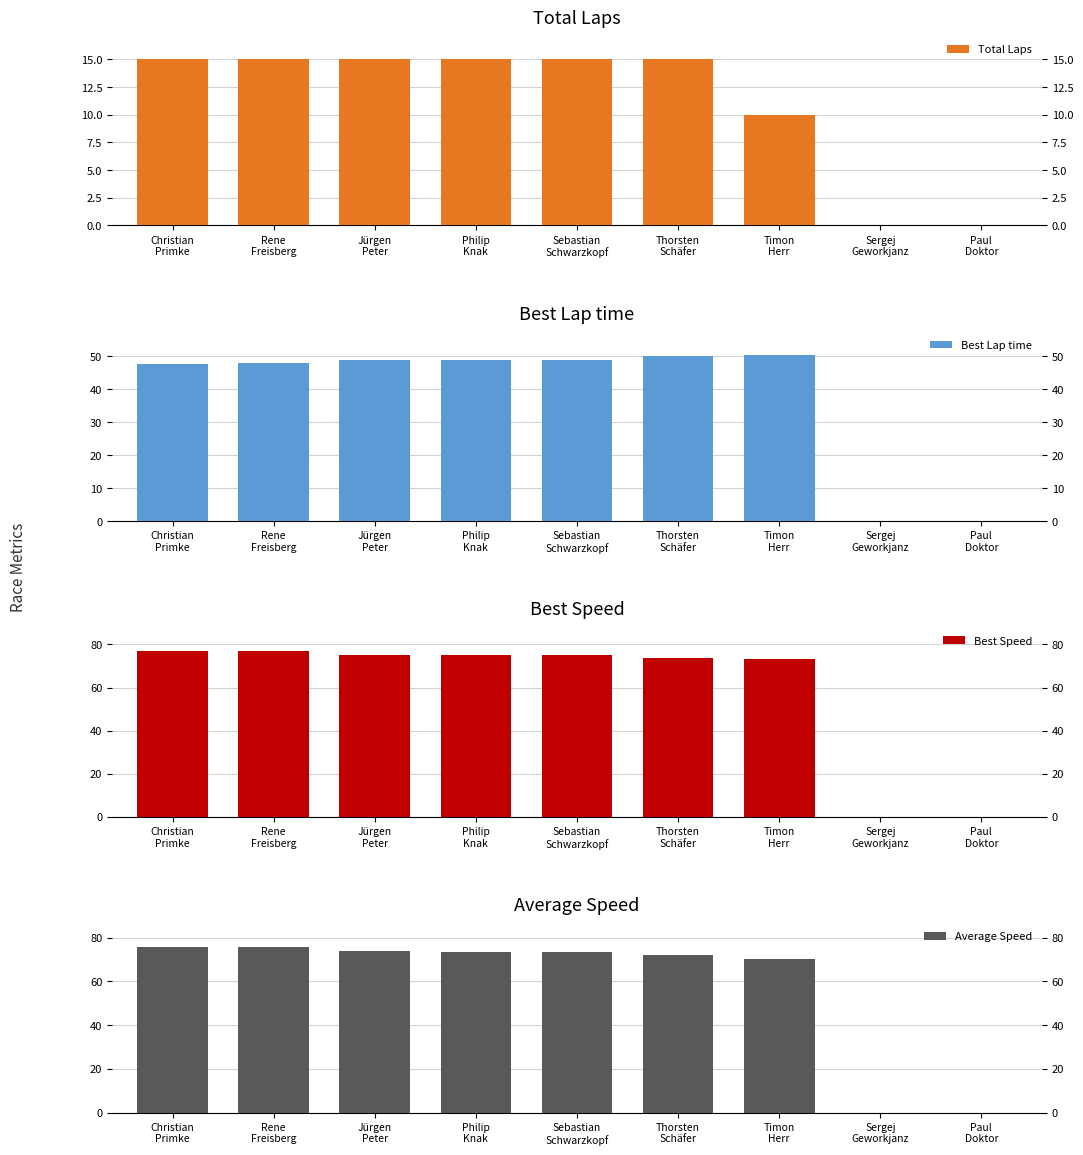

How many groups of bars are there?

9